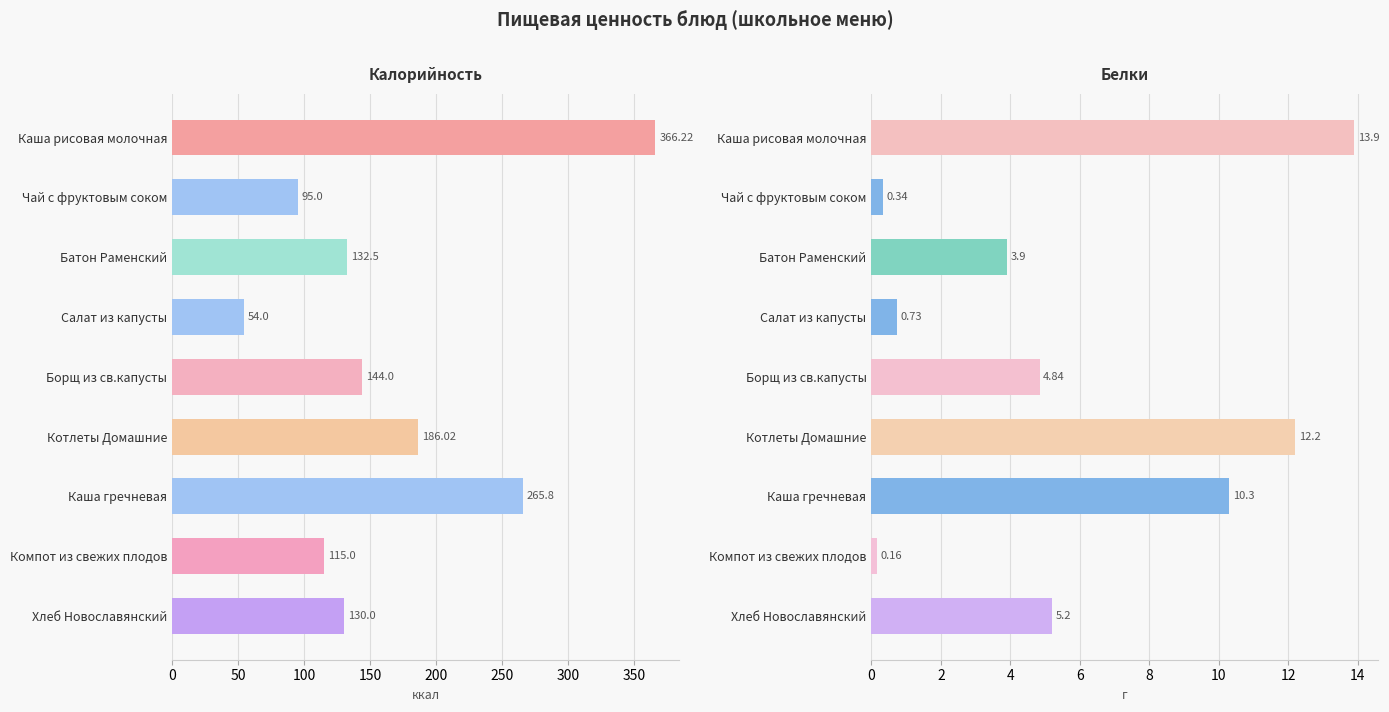

What are all the series names shown in the legend?

Калорийность, Белки